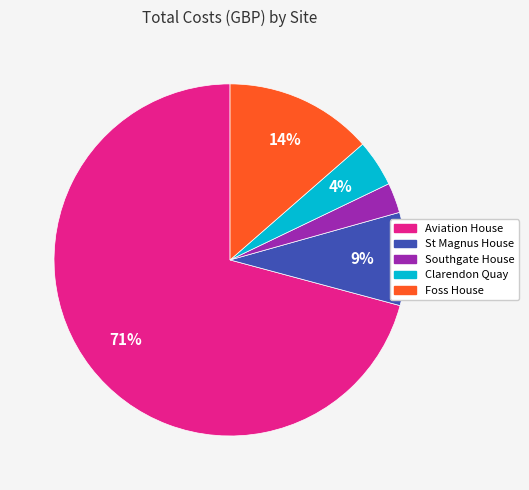

True or false: Aviation House accounts for 64% of the total.

False